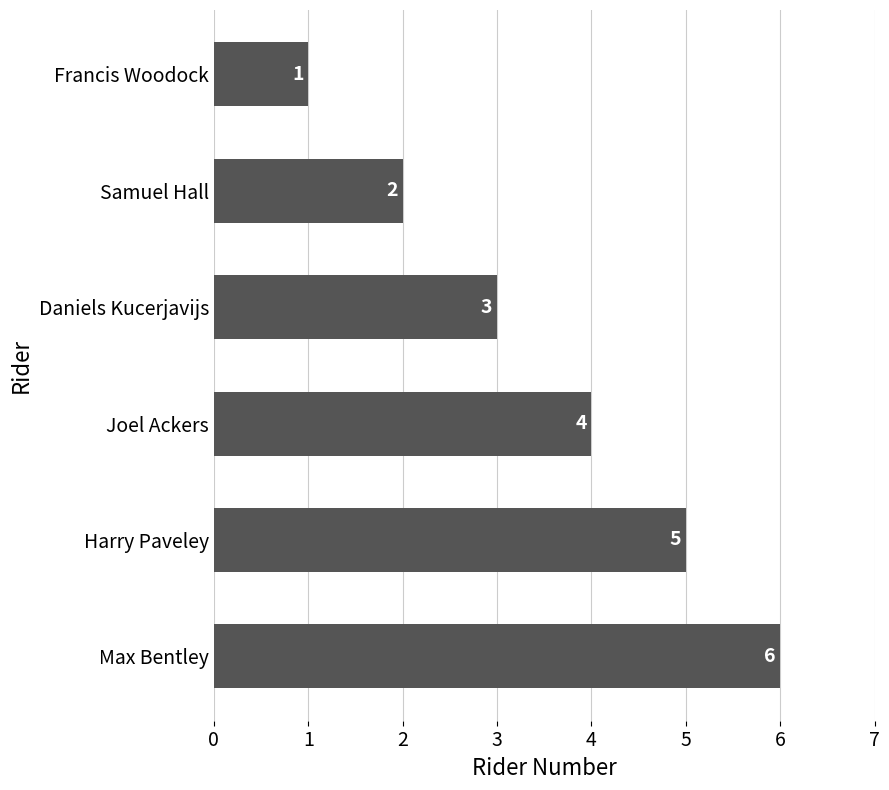

How many data points does each series have?

6